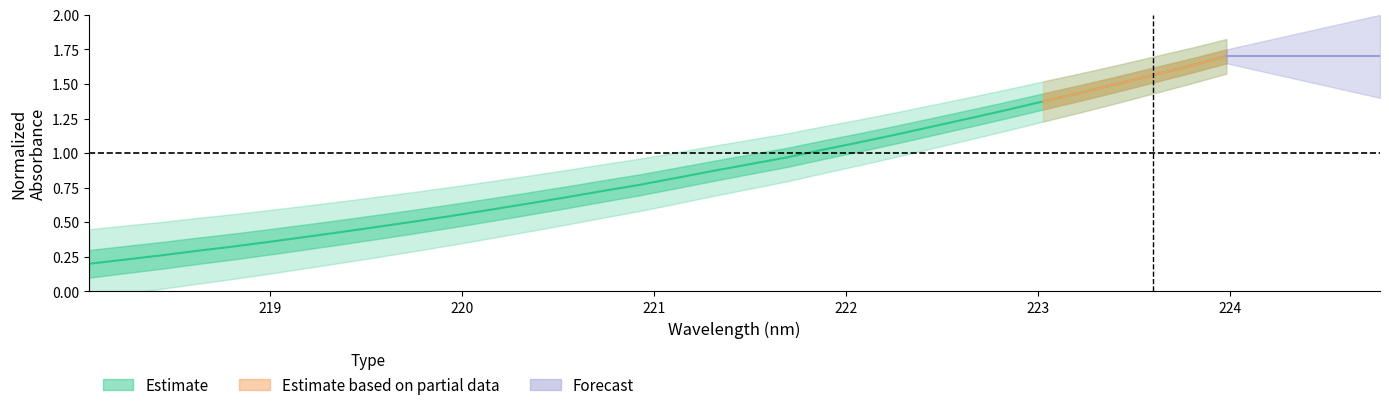

What is the difference between the maximum and minimum values?

1.5